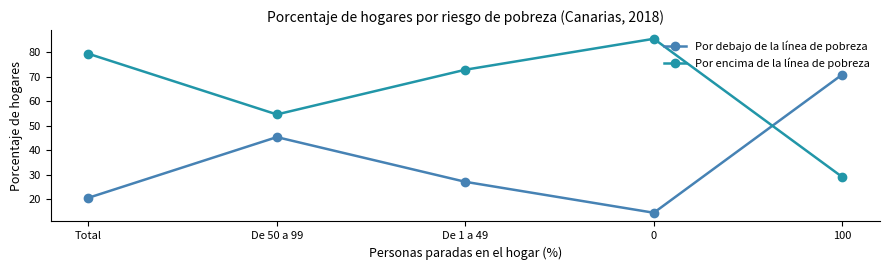

Between which two adjacent categories do Por debajo de la línea de pobreza and Por encima de la línea de pobreza first intersect?

0 and 100